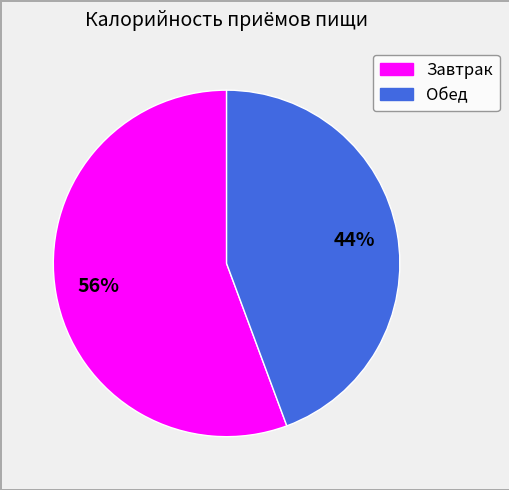

Count the number of slices in the pie.

2